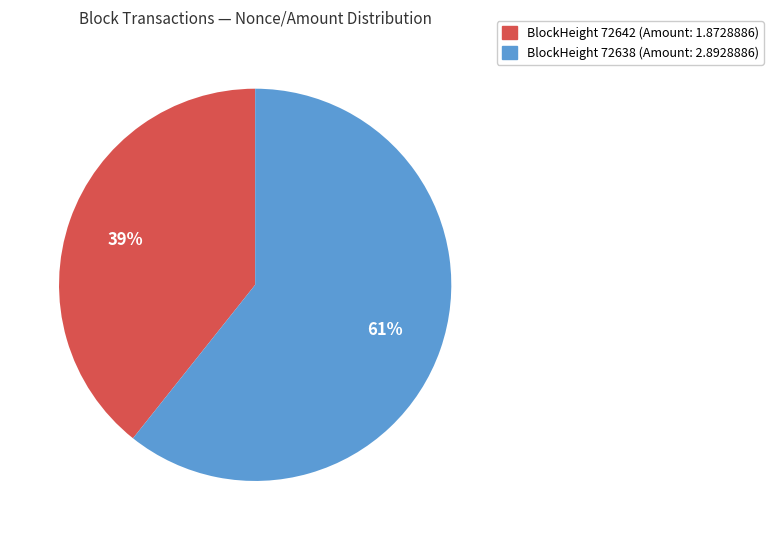

Is there a majority slice in this chart?

Yes